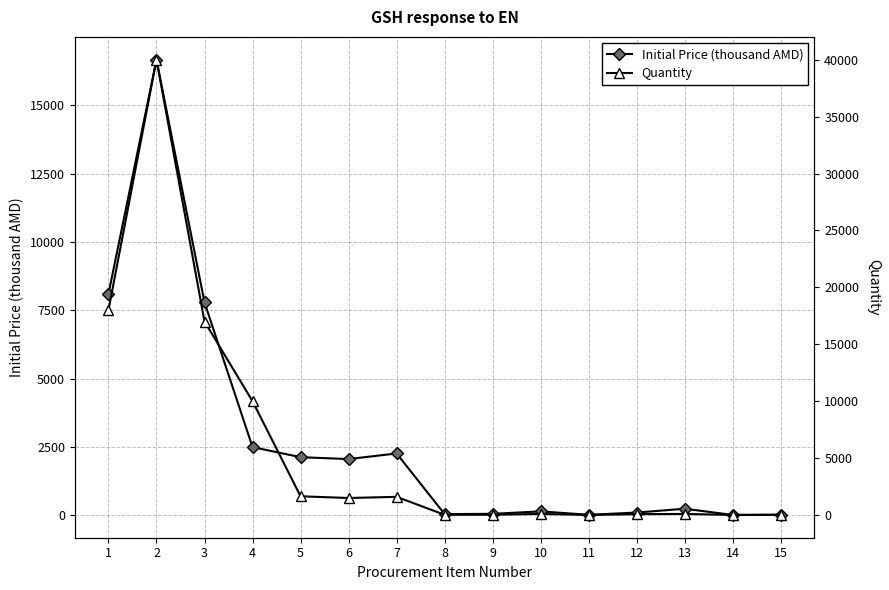

How many data points in Quantity are less than 100?

6